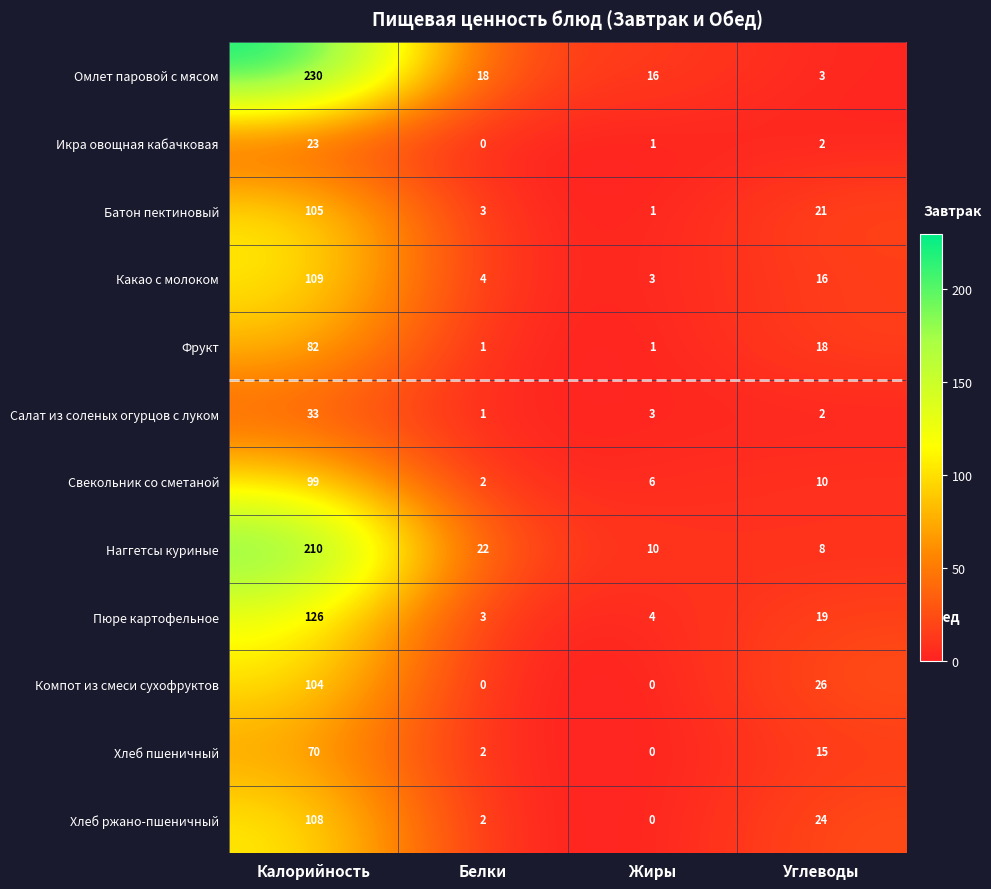

What is the difference between the maximum and second lowest values in the Хлеб пшеничный series?

68